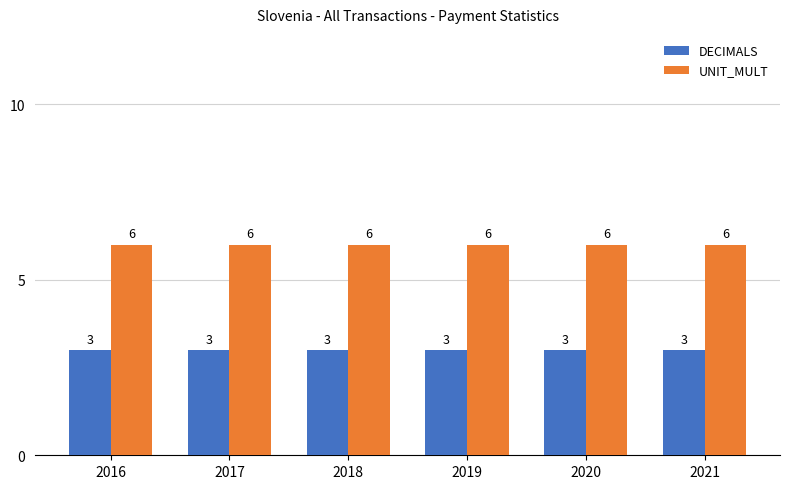

What is the approximate value of UNIT_MULT at 2020?

6